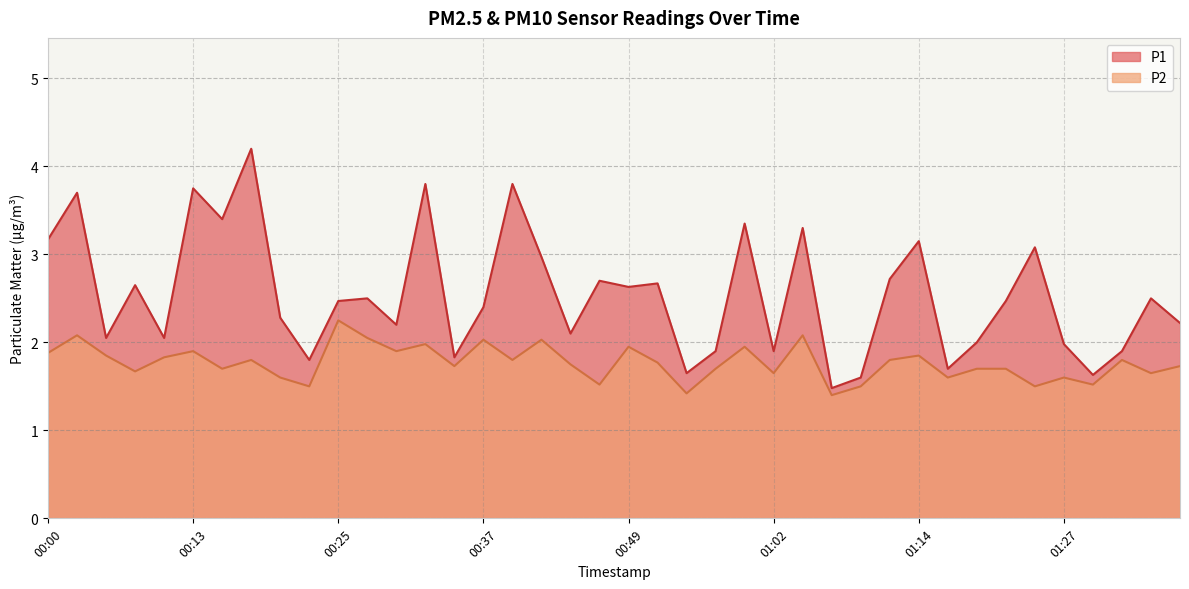

Is the value of P2 at 00:25 greater than the value of P1 at 01:29?

Yes